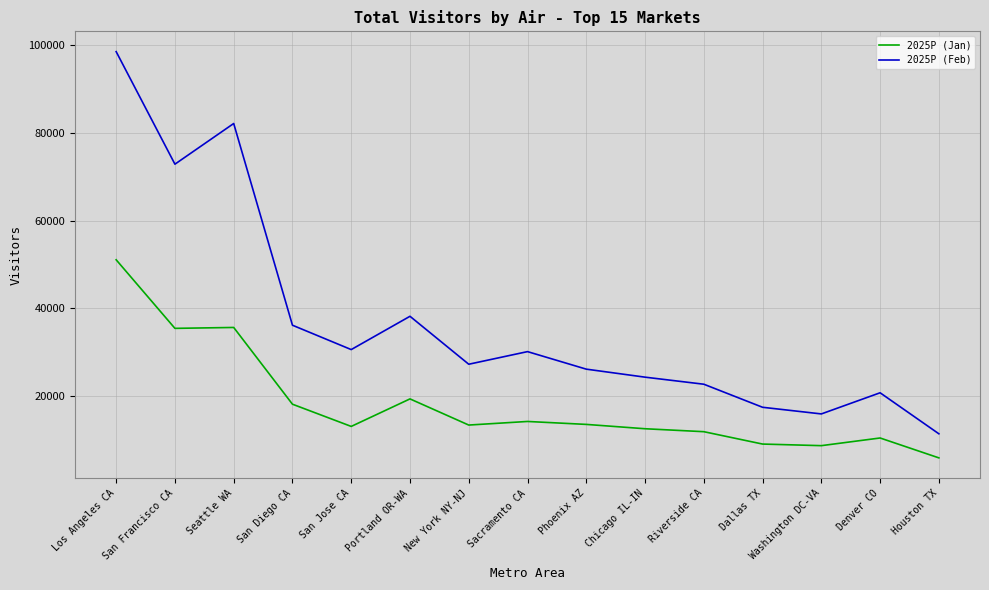

What are all the series names shown in the legend?

2025P (Jan), 2025P (Feb)